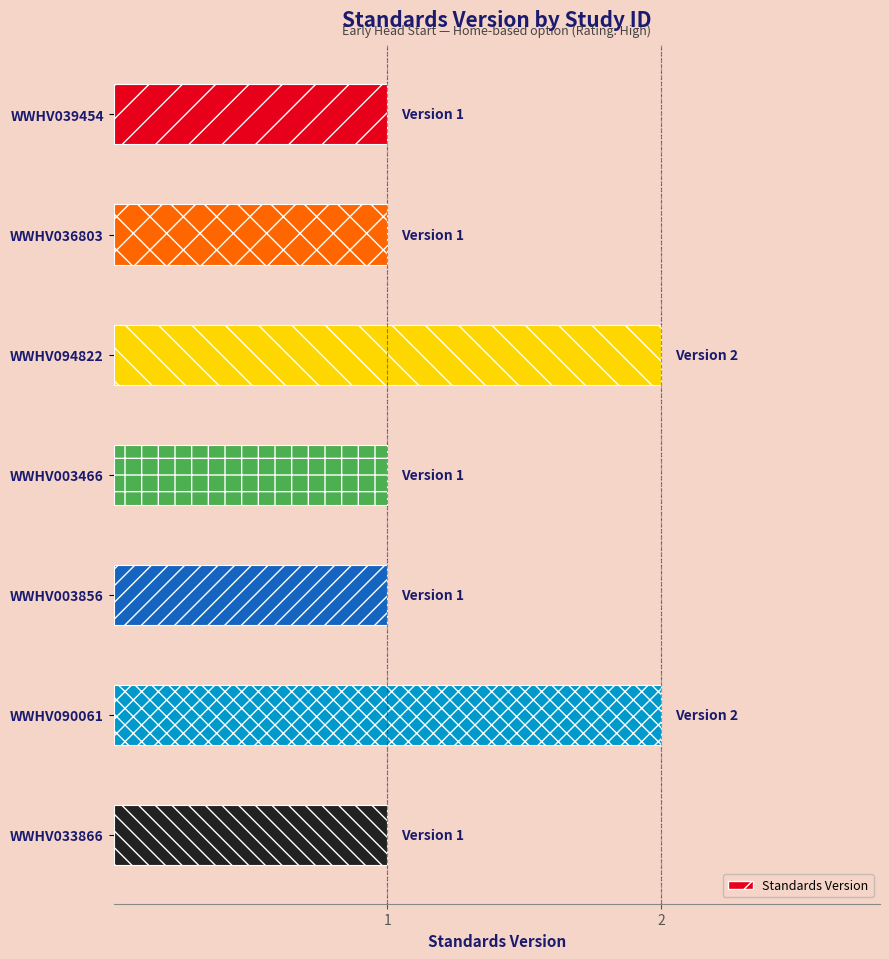

The chart shows a value of 1 at WWHV039454. True or false?

True